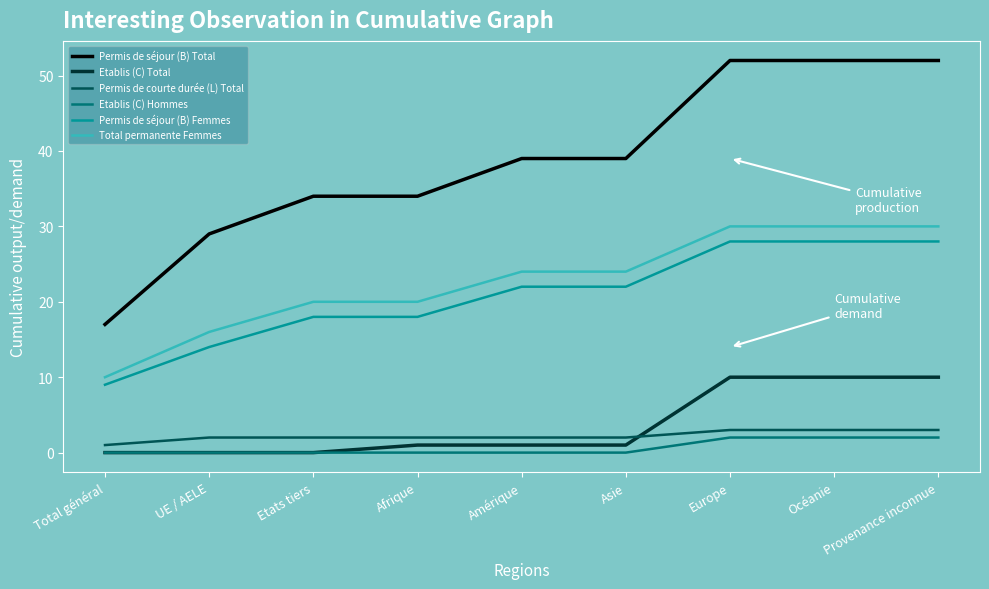

What is the maximum value shown in the chart?

52